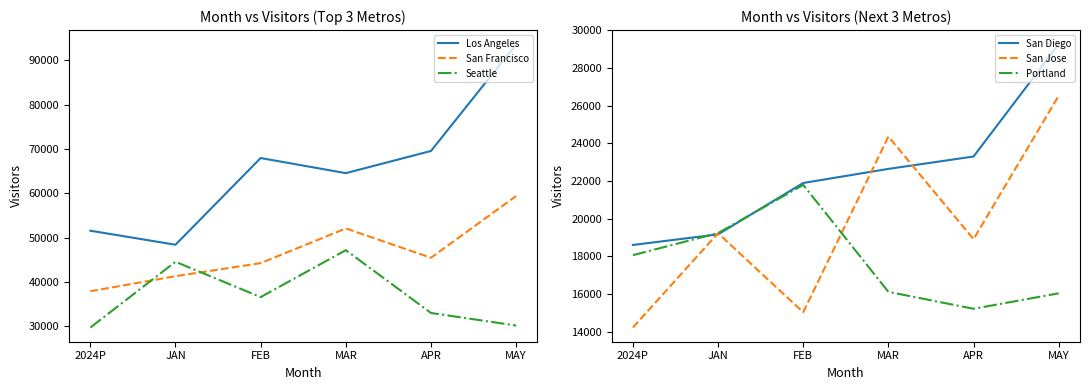

Between APR and MAR, which is larger?

APR